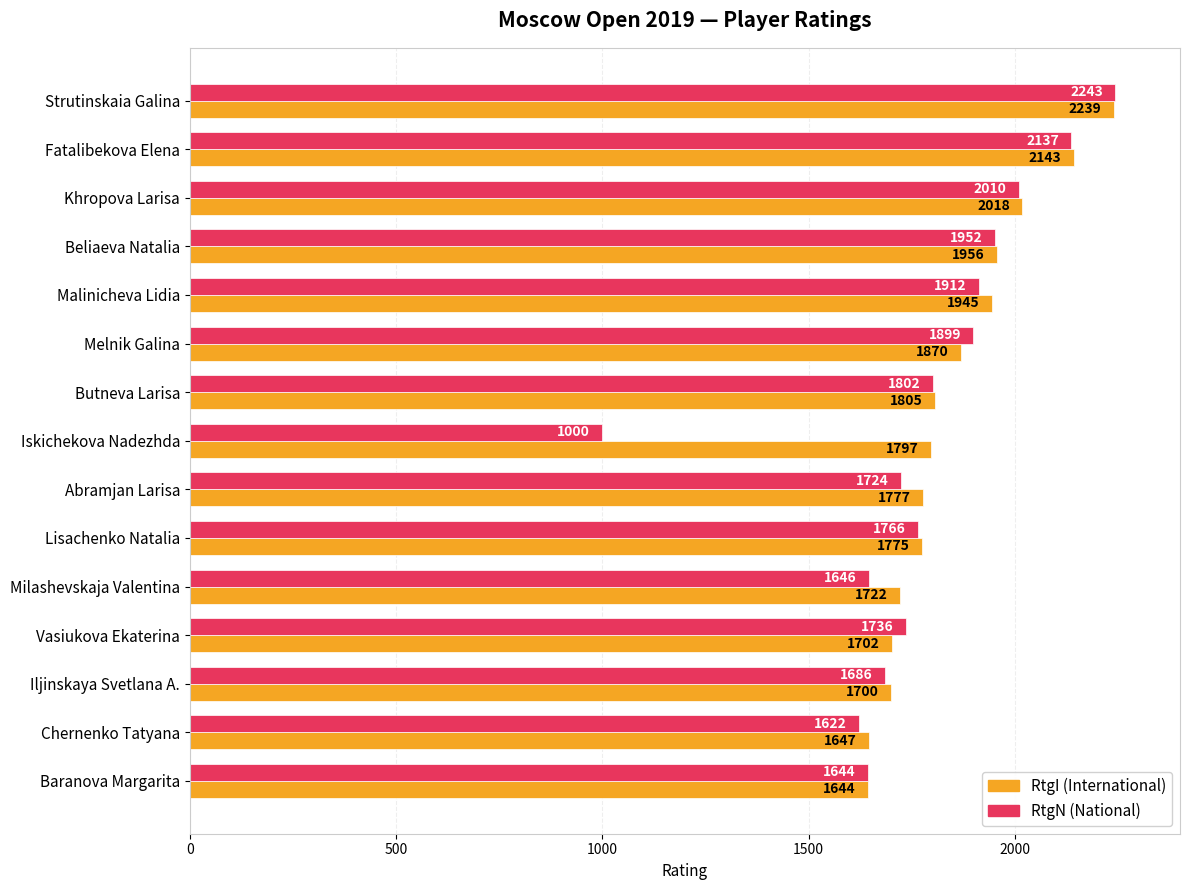

At which category is the sum across all series the highest?

Strutinskaia Galina